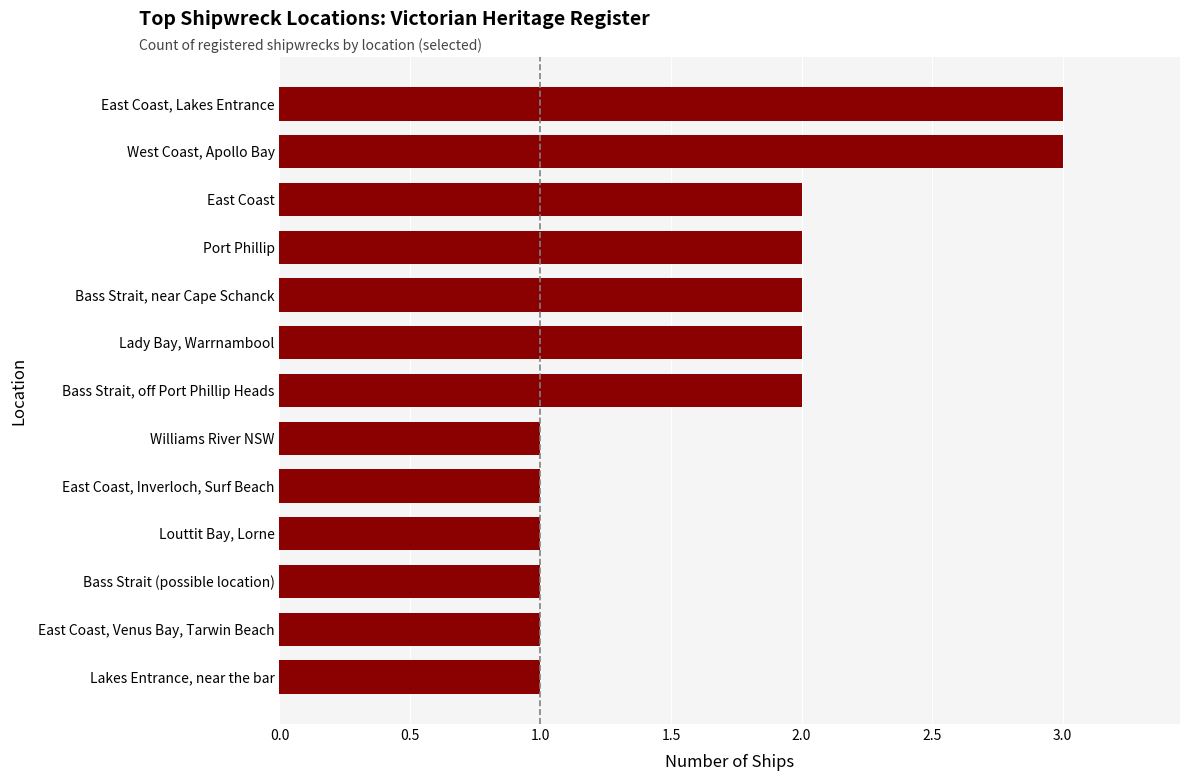

What is the greatest value displayed?

3